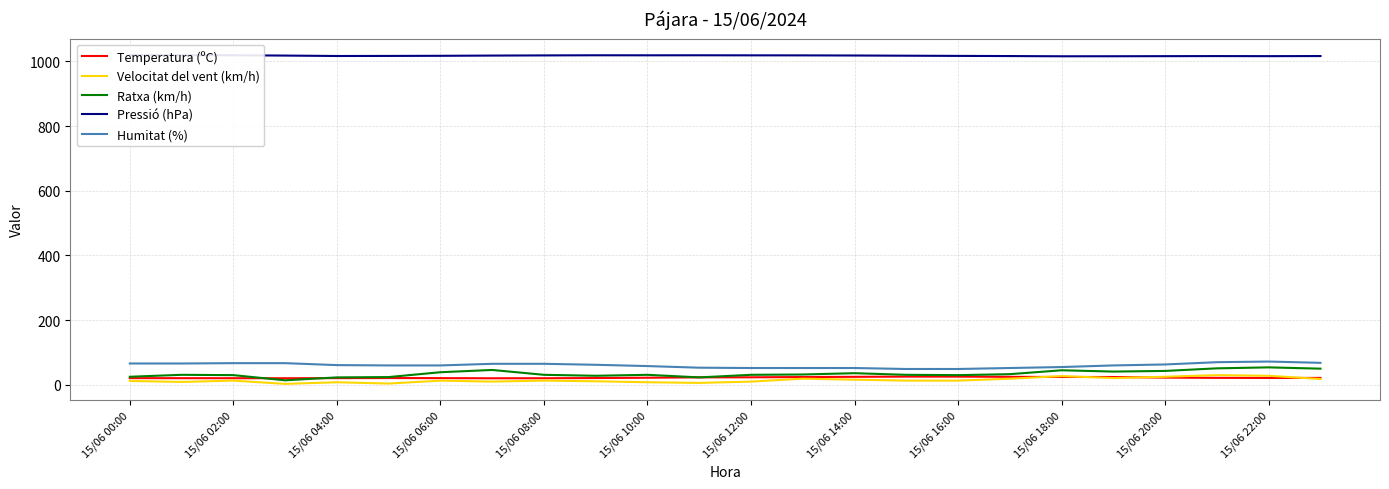

True or false: Velocitat del vent (km/h) and Humitat (%) cross at least once.

False